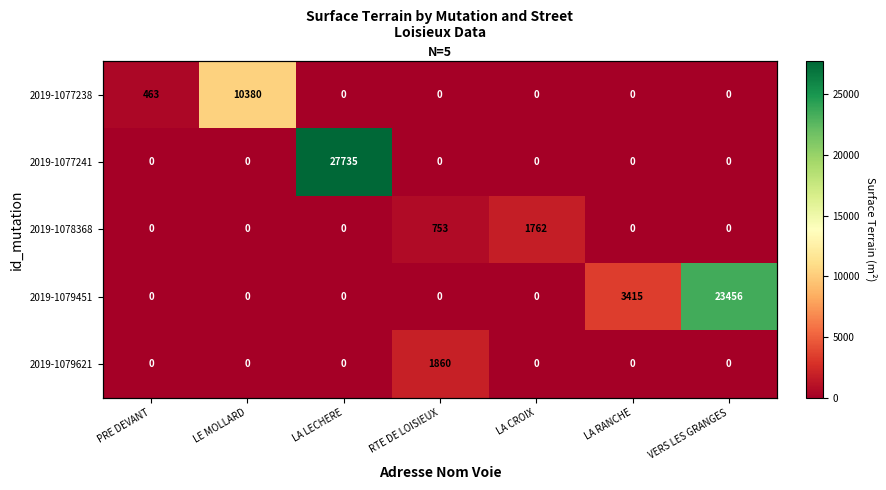

Between LA LECHERE and LA RANCHE, which series saw the biggest shift?

2019-1077241